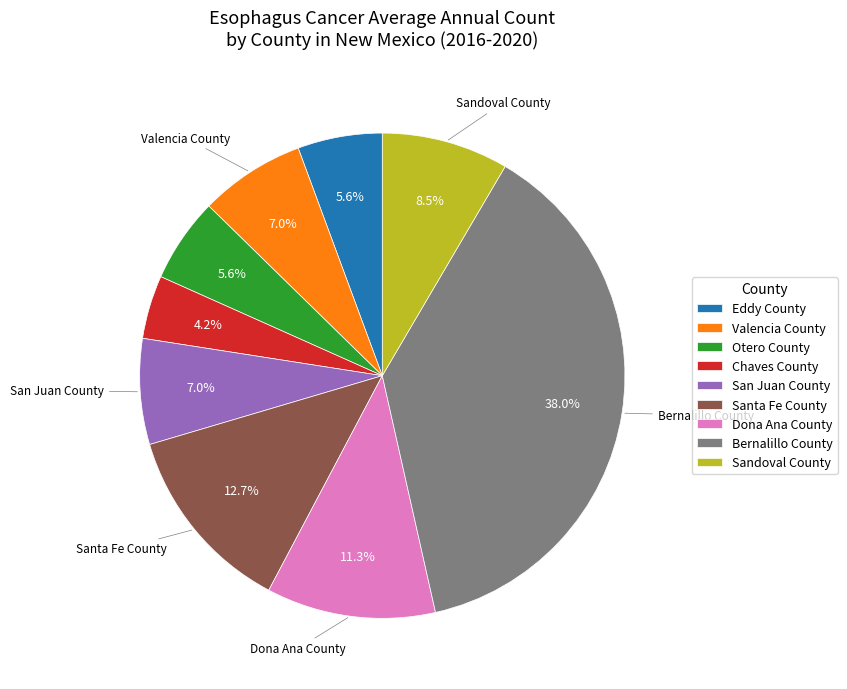

Which slice is the smallest?

Chaves County